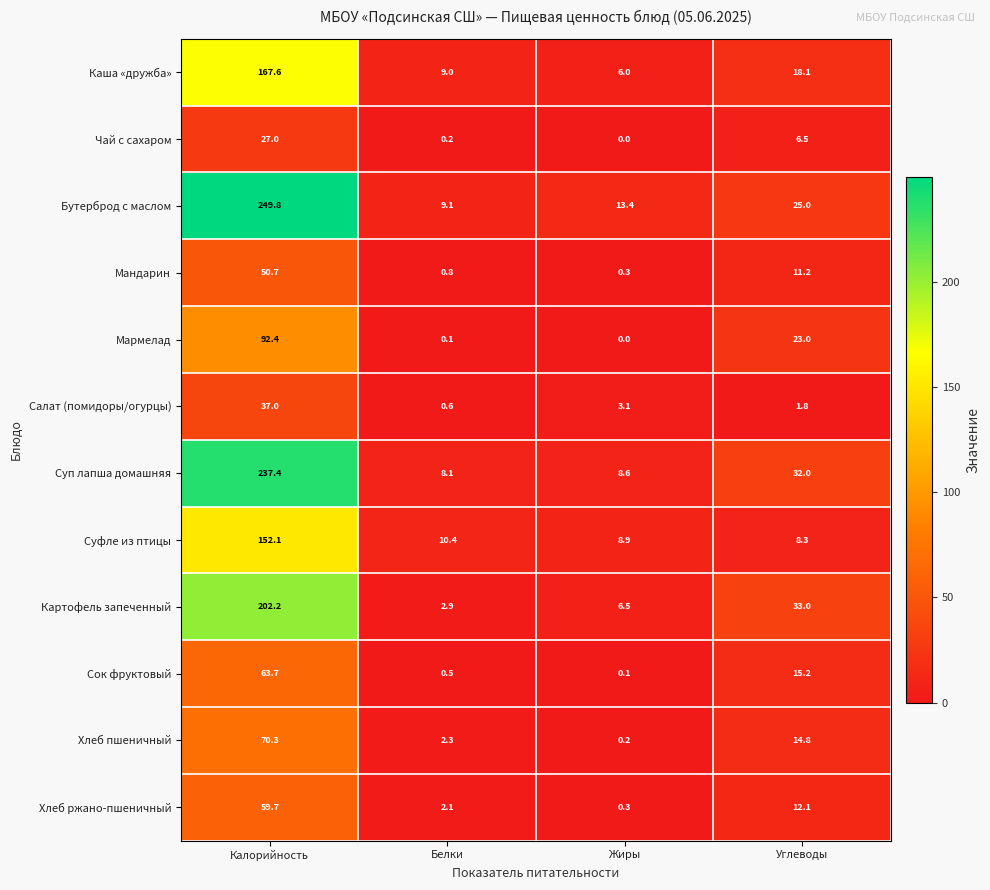

At how many categories does at least one series exceed 84?

1